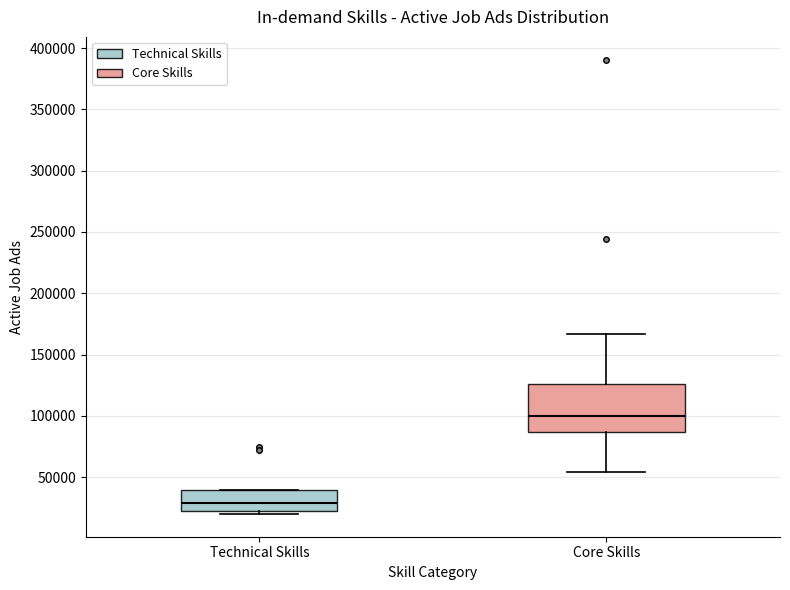

Where is the lower edge of the box for Technical Skills on the y-axis? The values are not printed on the chart, so give them approximately, as read against the axis.

20000